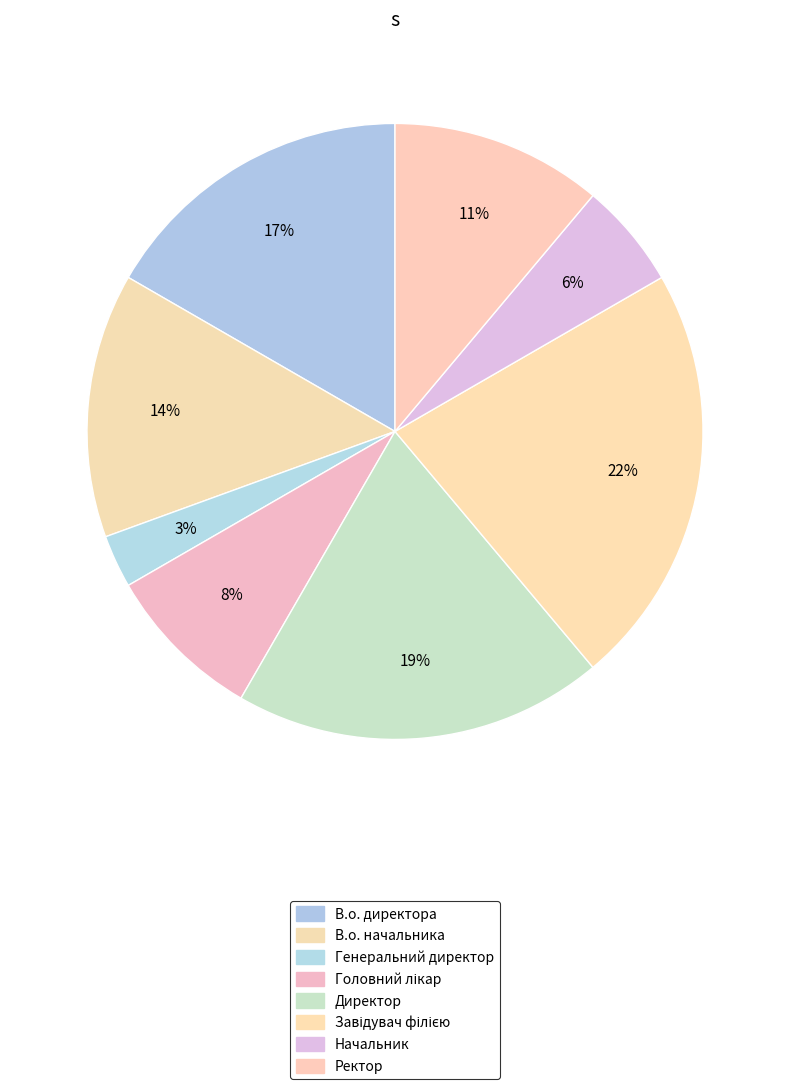

Does any single category account for the majority?

No